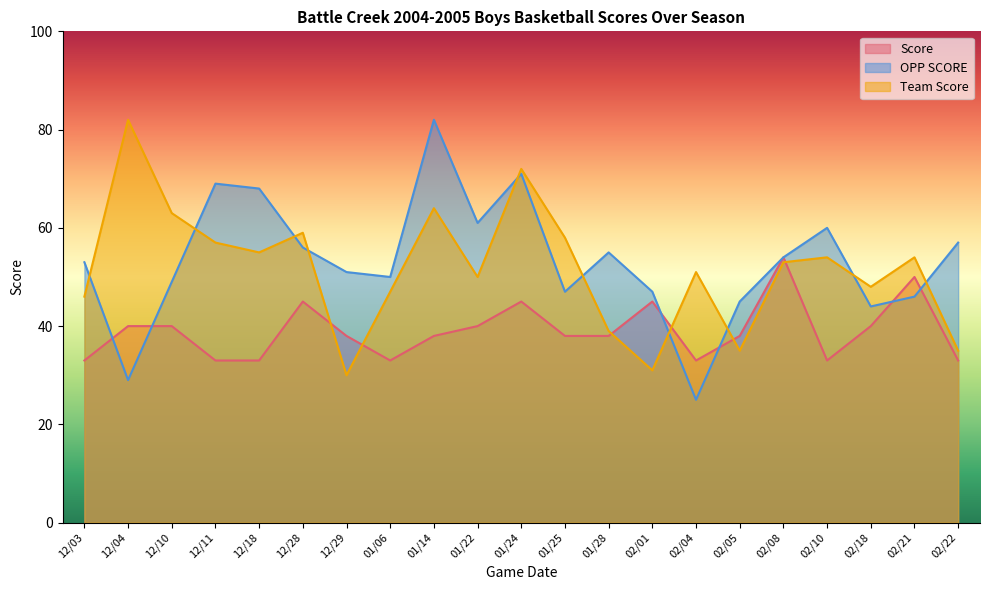

Which series has the largest range (max minus min)?

OPP SCORE